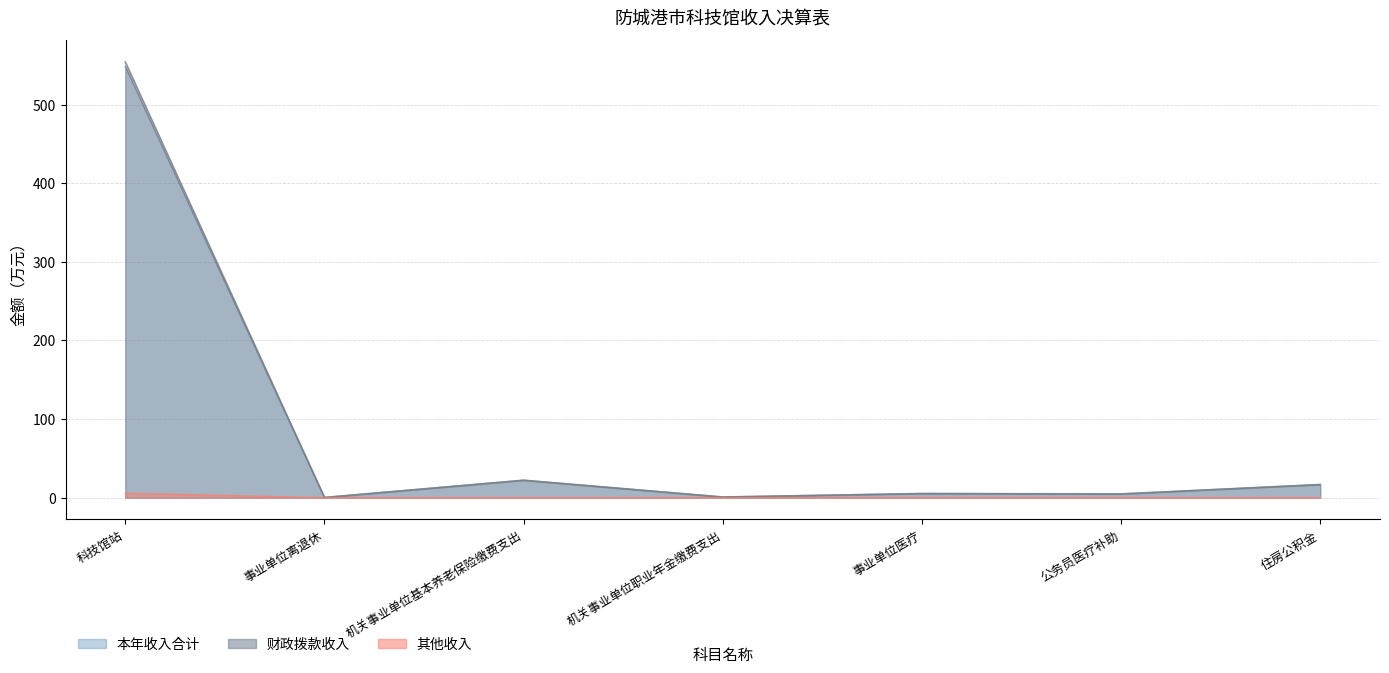

What is the label of the 1st point from the left?

科技馆站